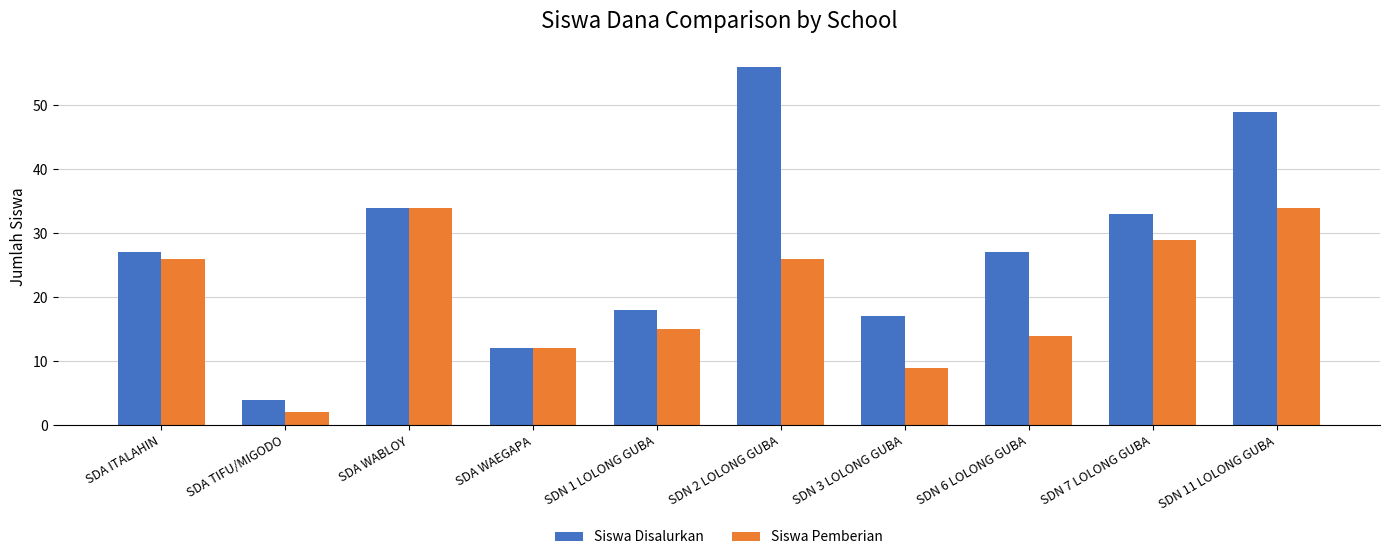

Are the bars horizontal?

No